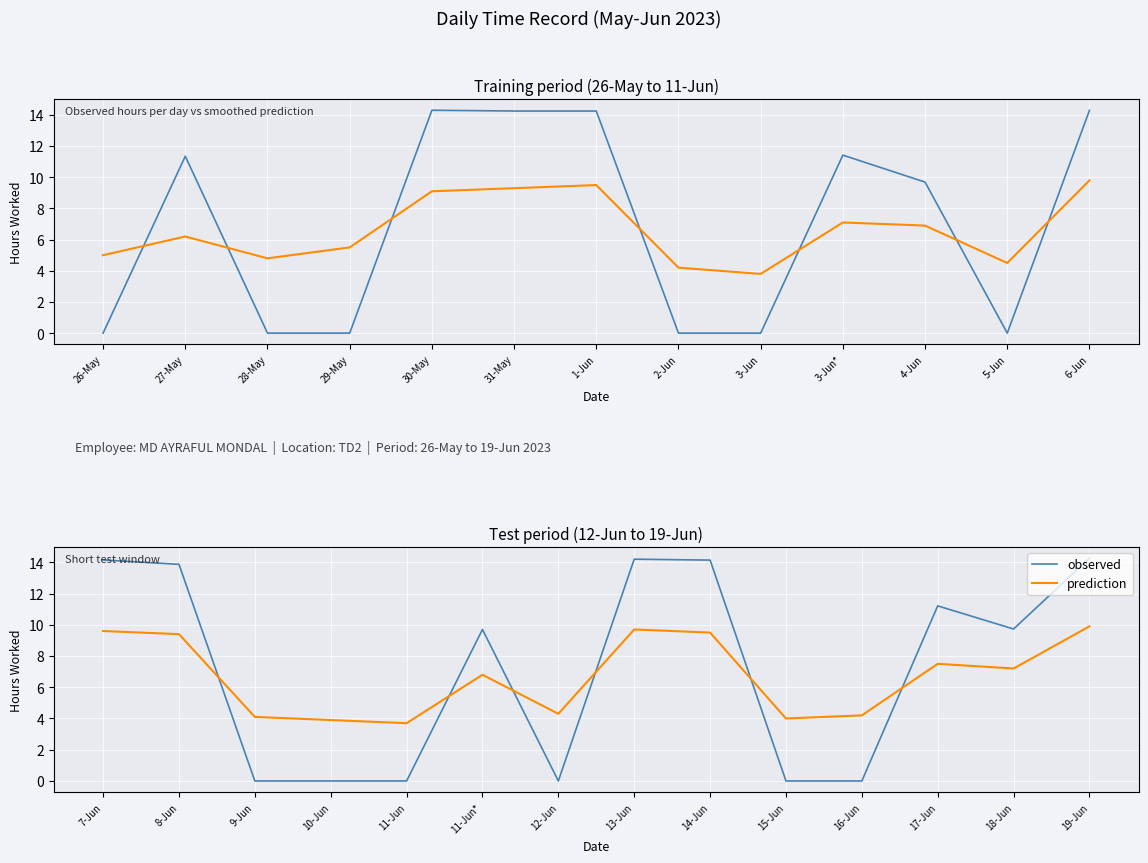

Is it true that prediction equals 16.3 at 13-Jun?

False